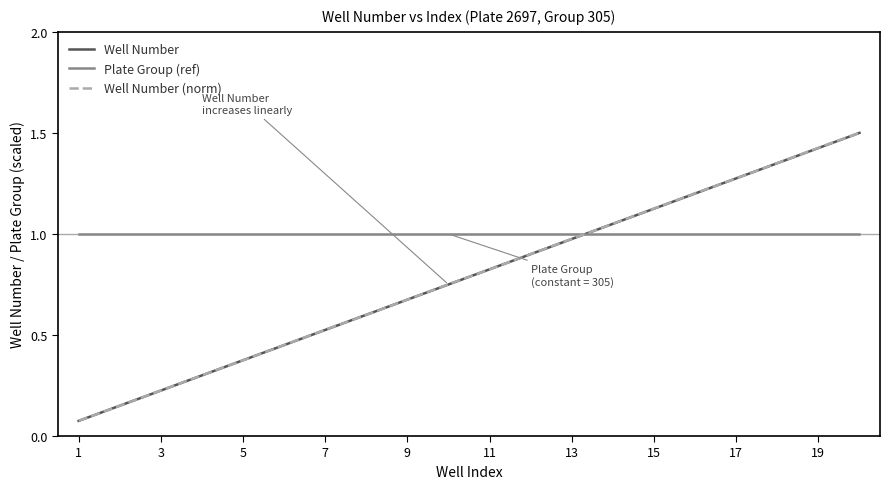

How many times do Well Number and Plate Group (ref) cross each other?

1